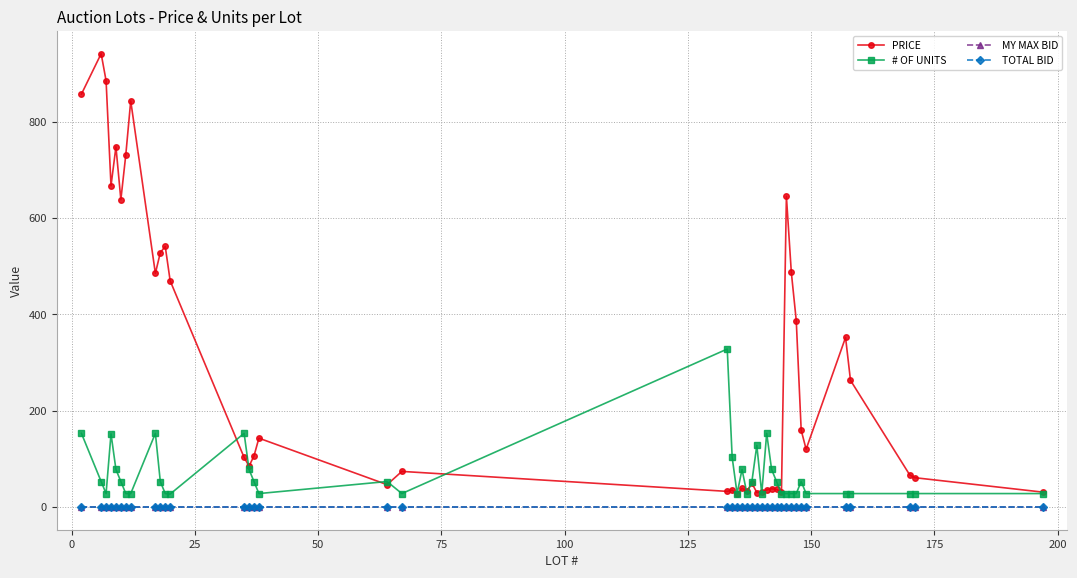

Does the chart have visible grid lines?

Yes